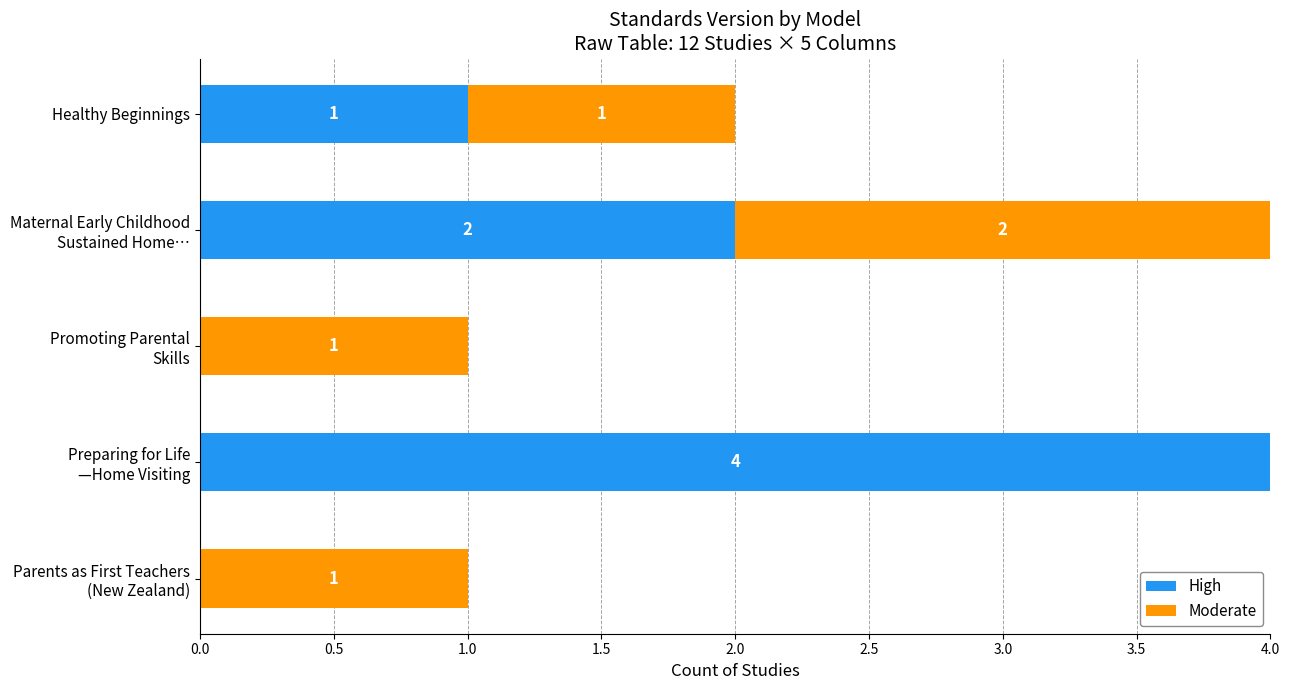

The High series shows 1 at Healthy Beginnings. True or false?

True